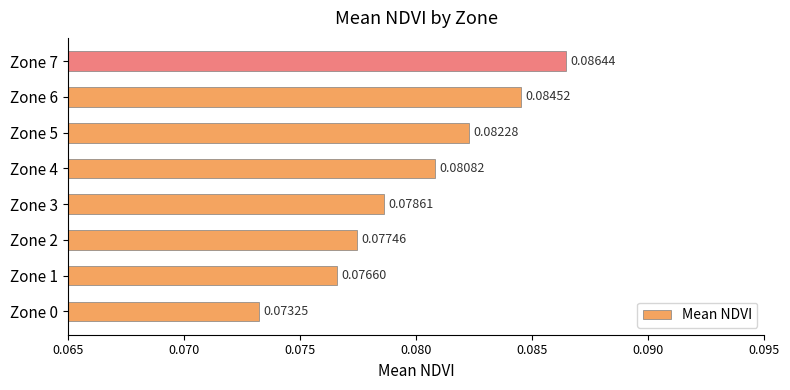

How many distinct data groups are displayed?

1